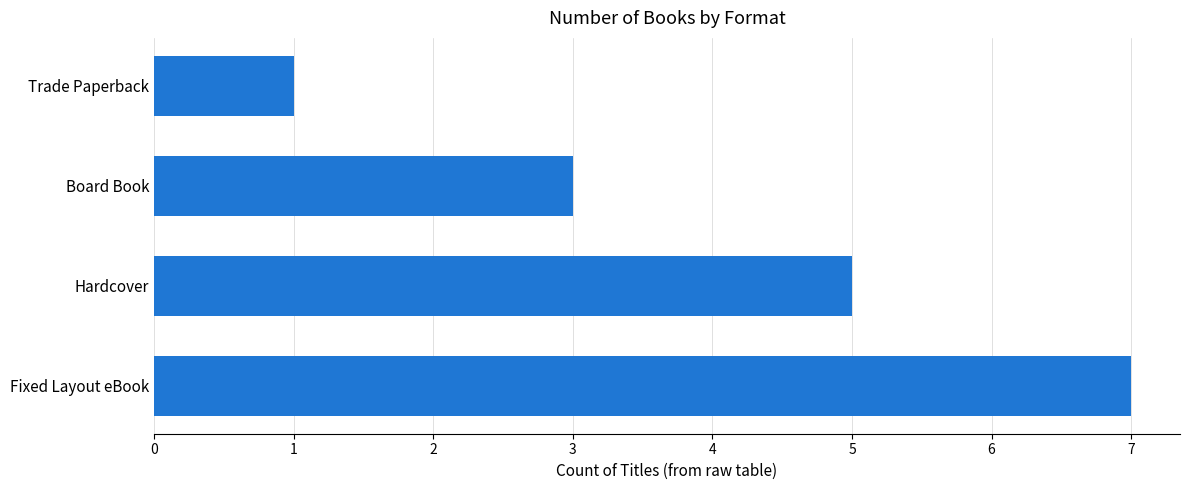

How many bars are there in total?

4